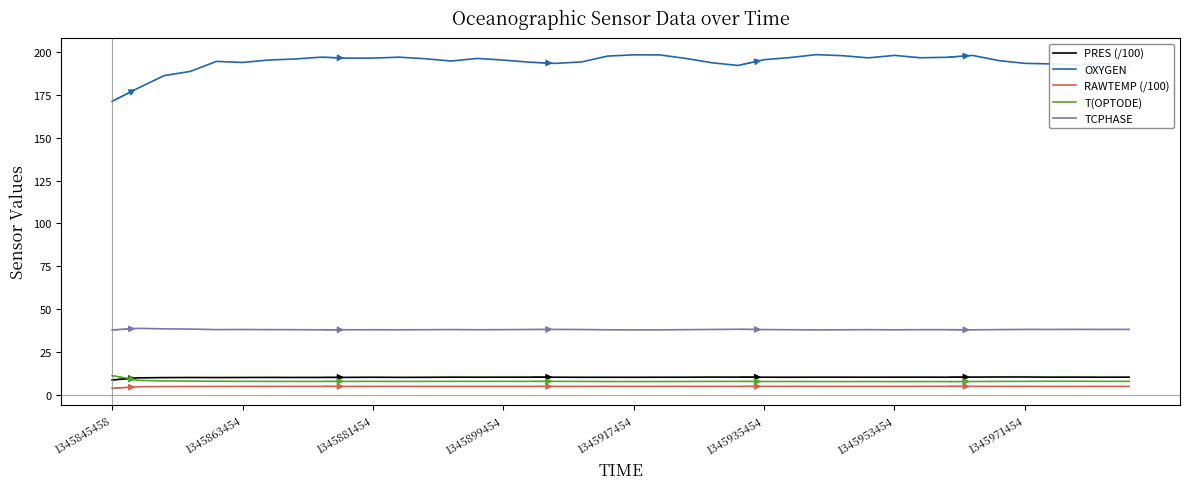

What is the maximum value for RAWTEMP (/100)?

4.9